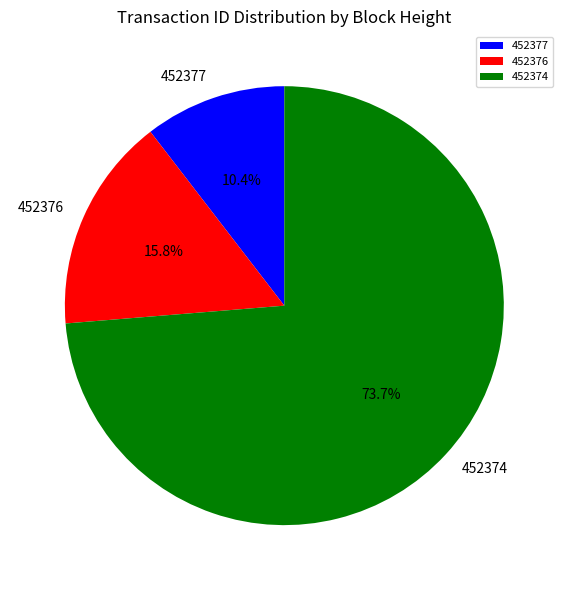

Is there any slice that represents more than half of the pie?

Yes